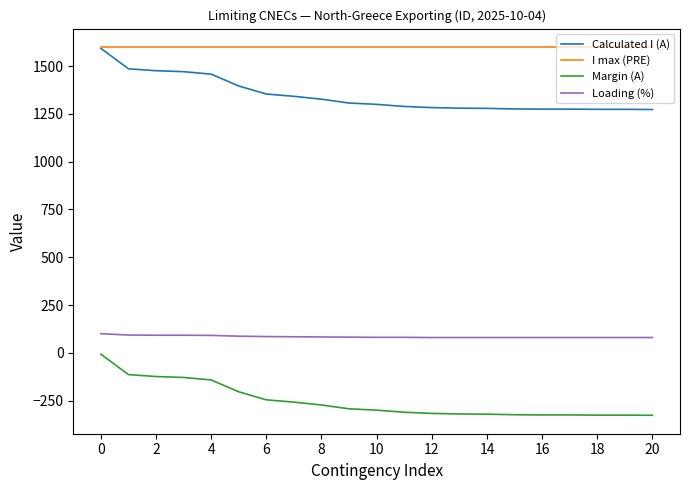

True or false: Loading (%) and Calculated I (A) intersect in this chart.

False